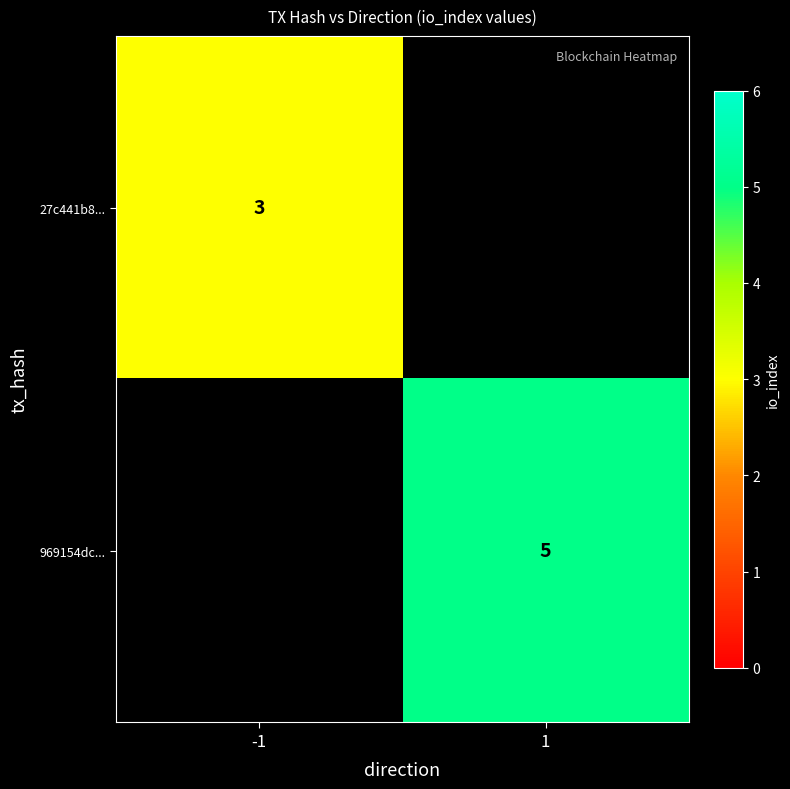

Is it true that 969154dc... equals 1 at 1?

False